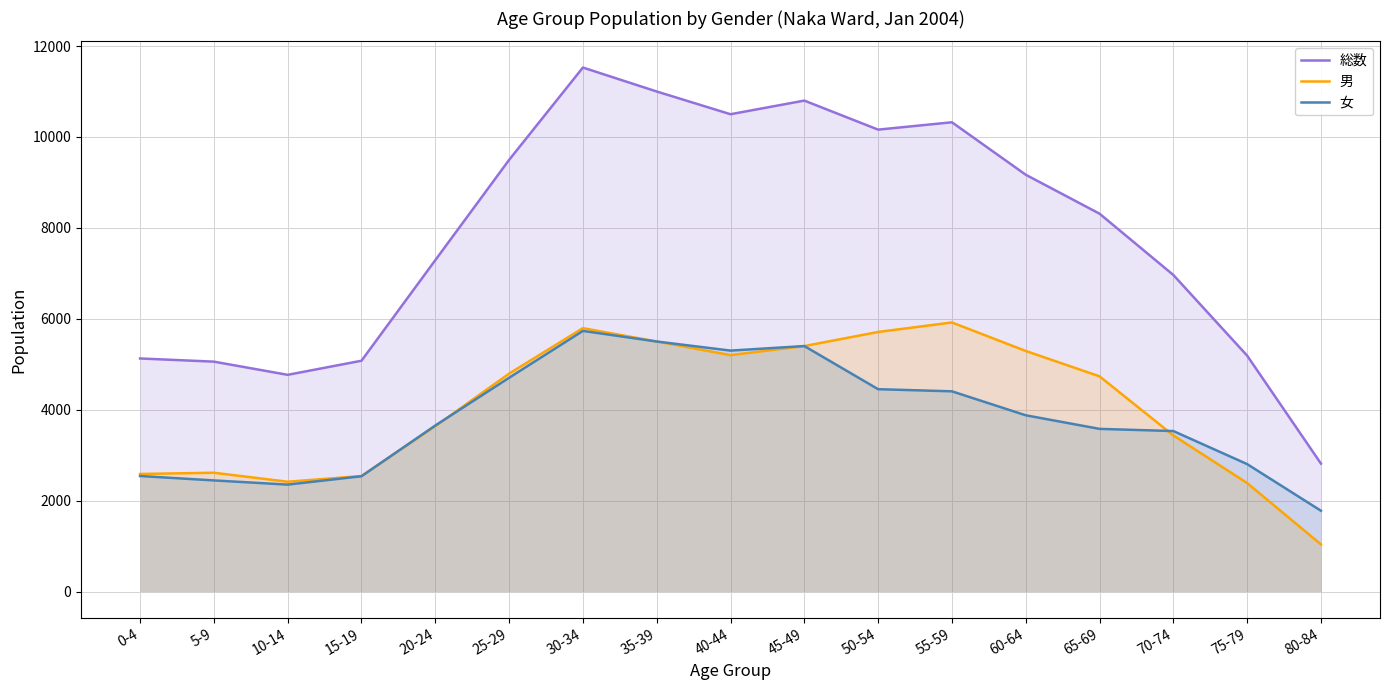

What is the sum of the 総数 values at 80-84 and 30-34?

14341